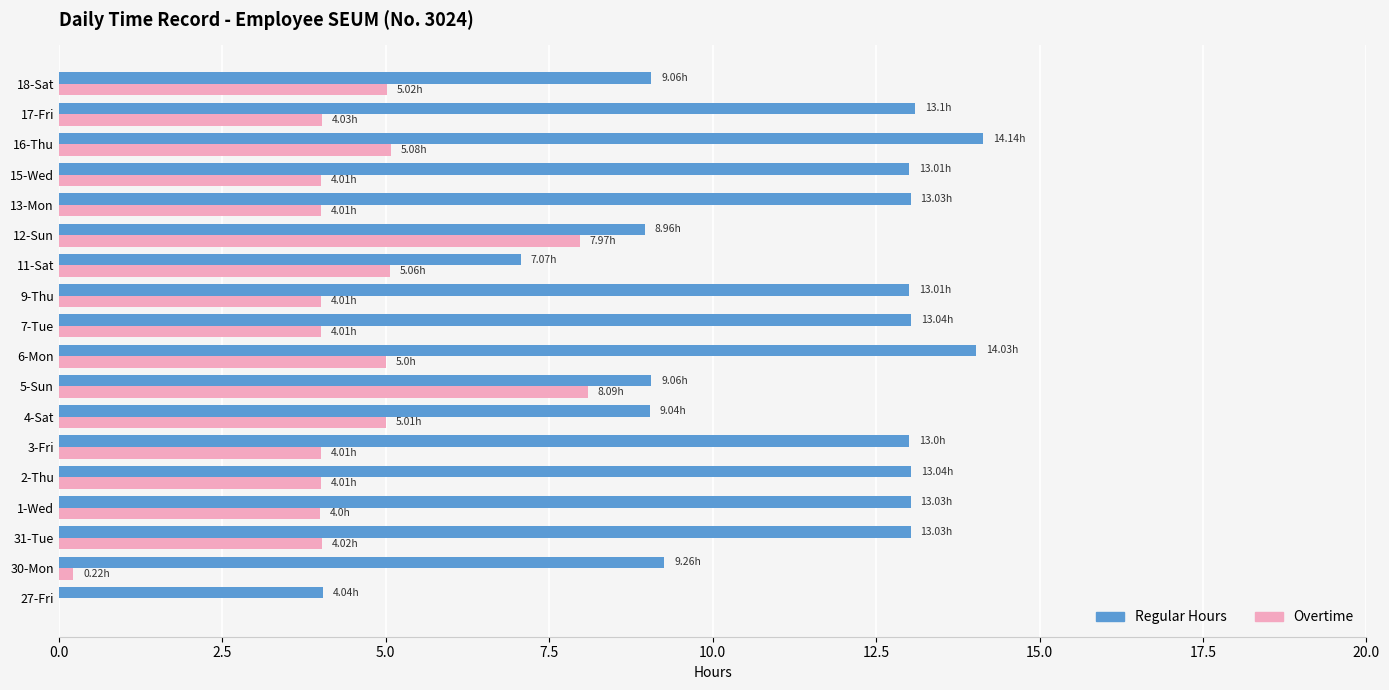

Which series has the largest total across all categories?

Regular Hours